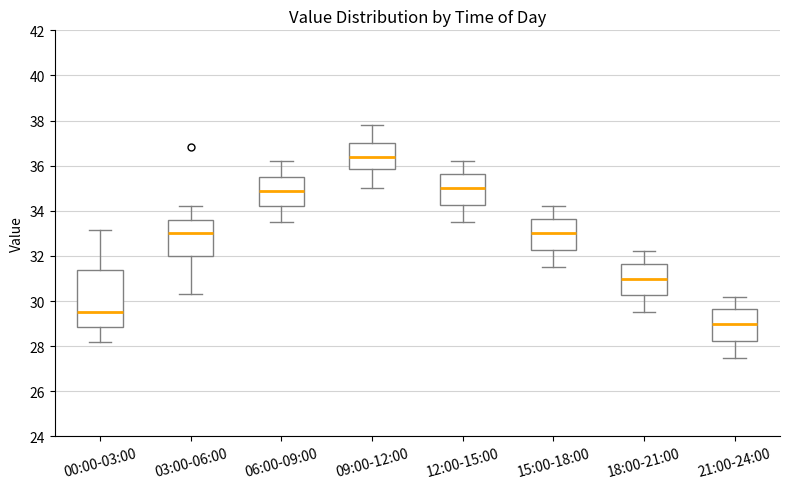

Where is the upper edge of the box for 00:00-03:00 on the y-axis? The values are not printed on the chart, so give them approximately, as read against the axis.

31.4